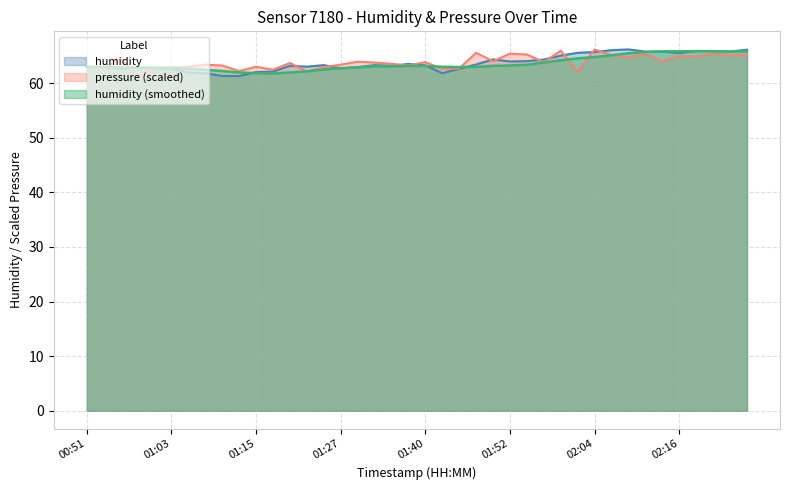

Is it true that pressure (scaled) equals 64.9 at 02:16?

True